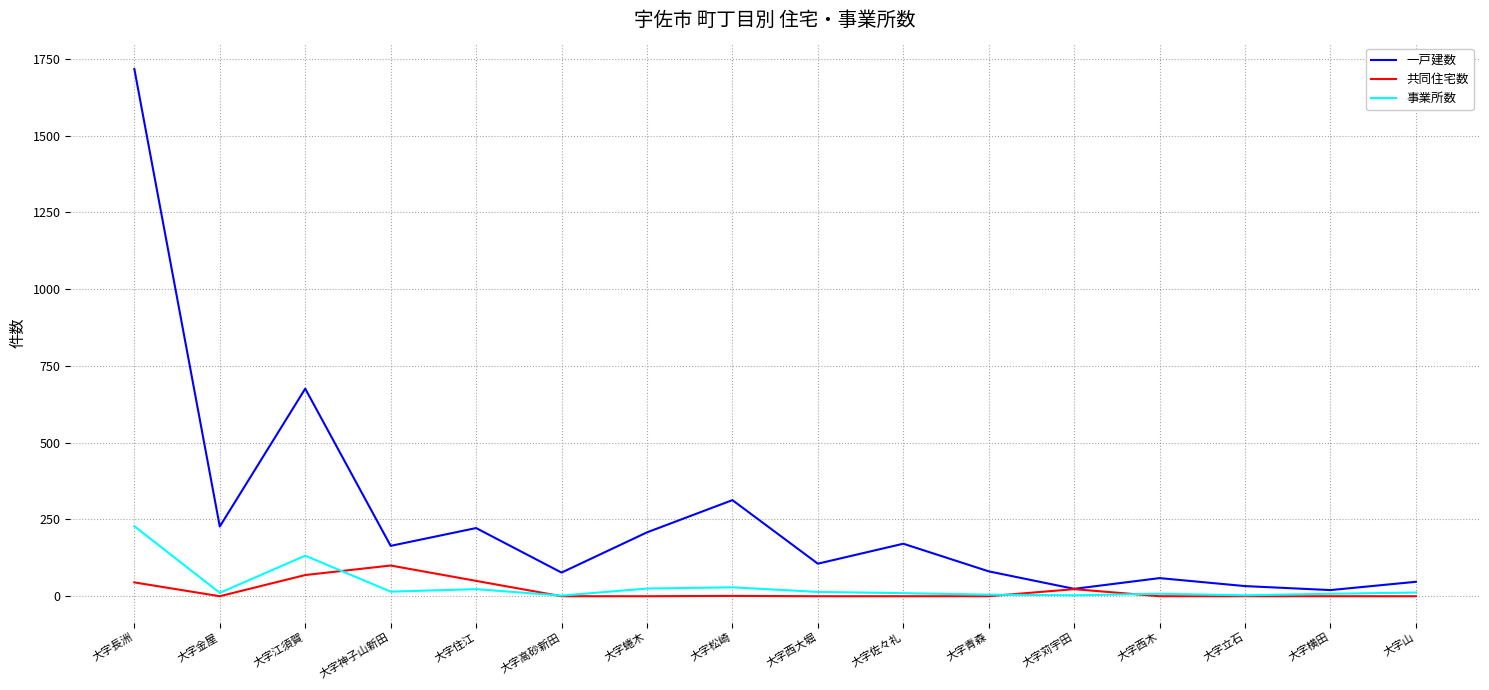

What is the greatest value displayed?

1717